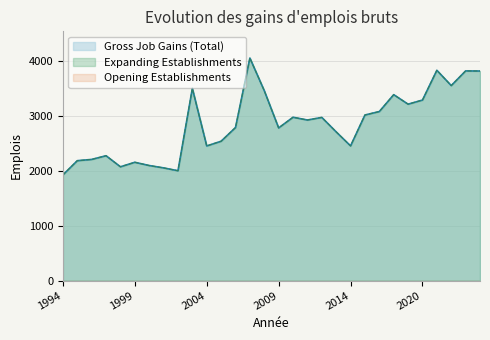

Where is the first local maximum for Expanding Establishments?

1997